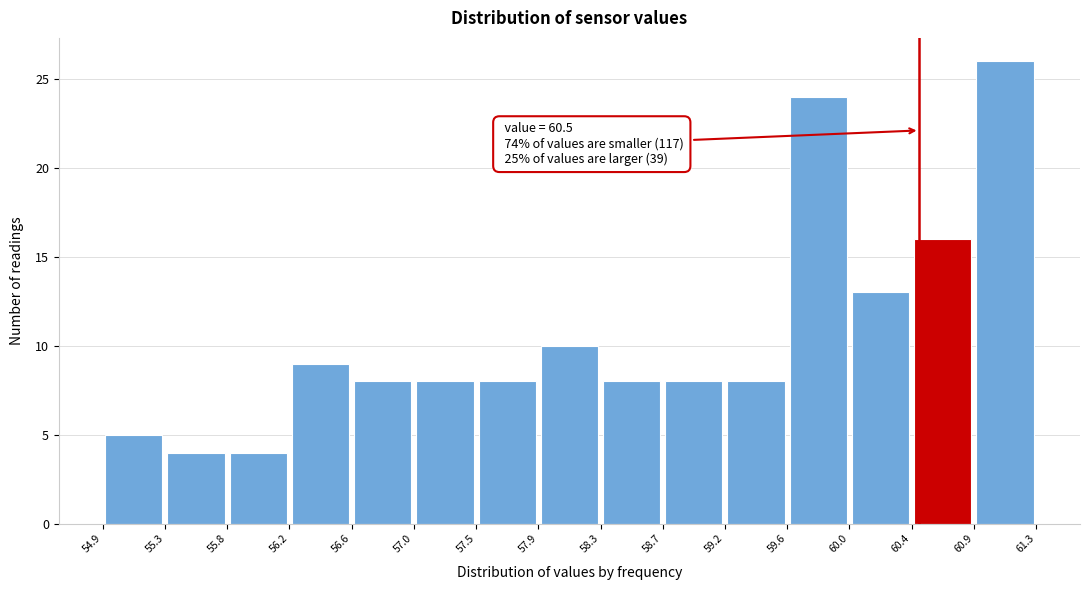

Which range on the x-axis has the tallest bar?

60.9 to 61.3